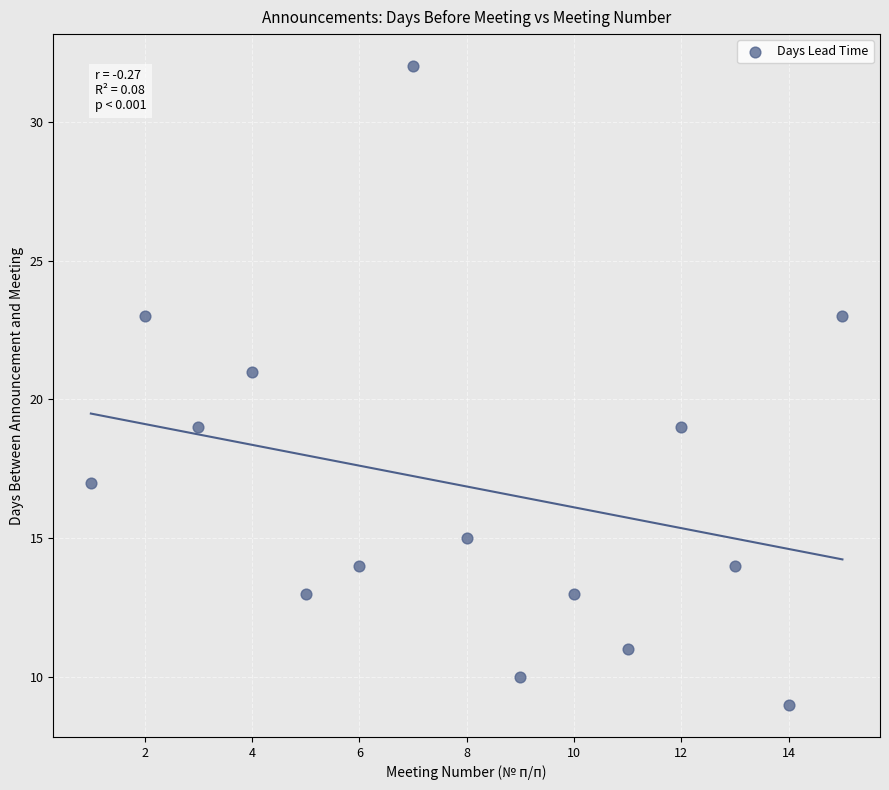

What is the range of X values (max minus min)?

14